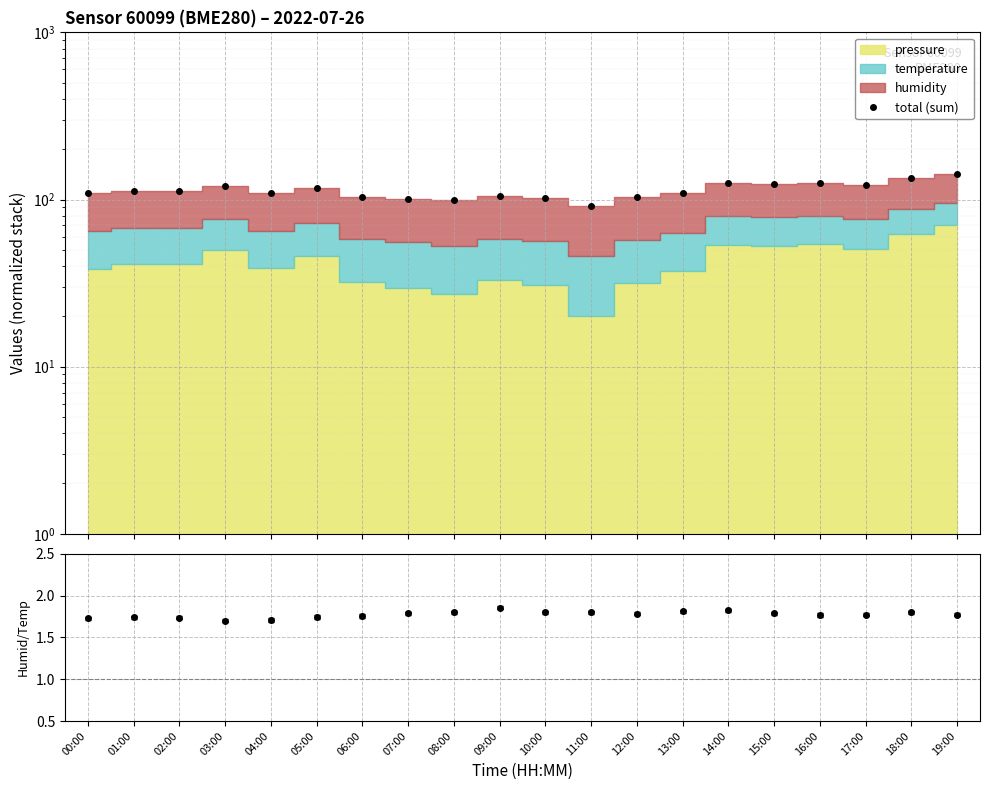

What is the maximum value shown in the chart?

141.7